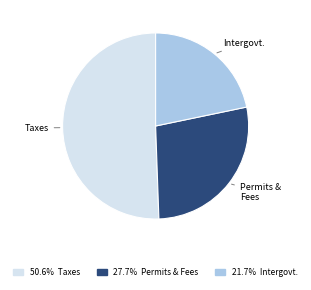

Does any single category account for the majority?

Yes